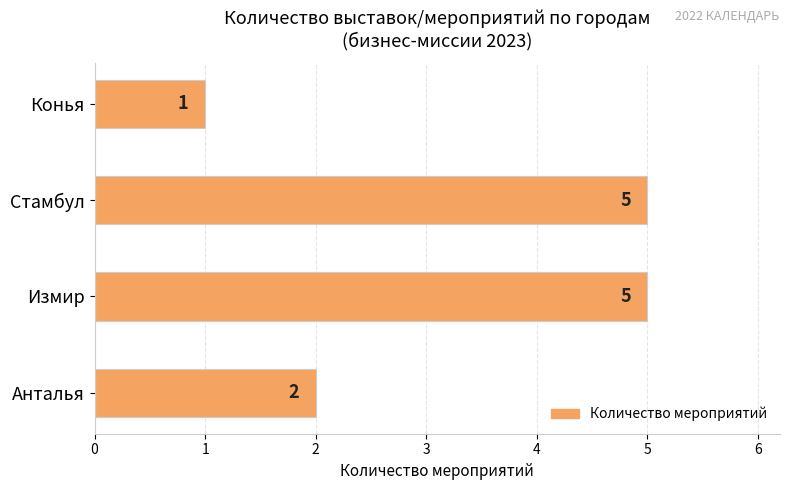

What is the minimum value shown in the chart?

1